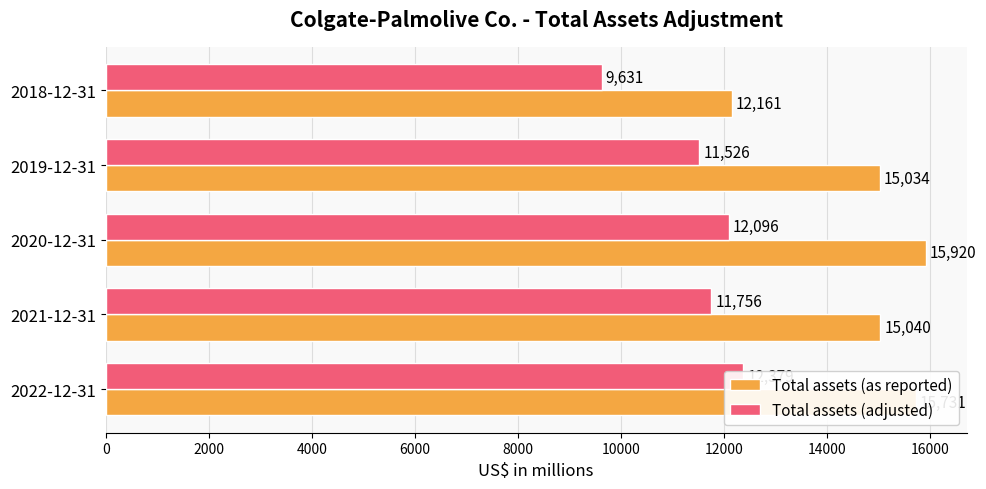

Reading right to left, transcribe all the data shown in this chart.

Total assets (as reported): 12161	15034	15920	15040	15731
Total assets (adjusted): 9631	11526	12096	11756	12379